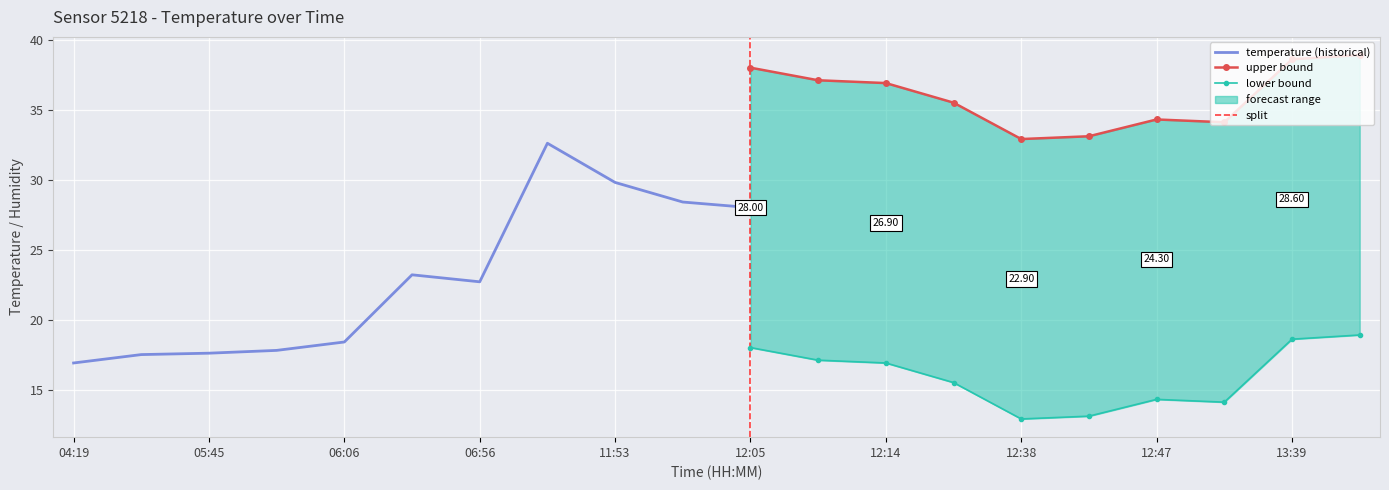

Is it true that temperature equals 28.4 at 12:02?

True